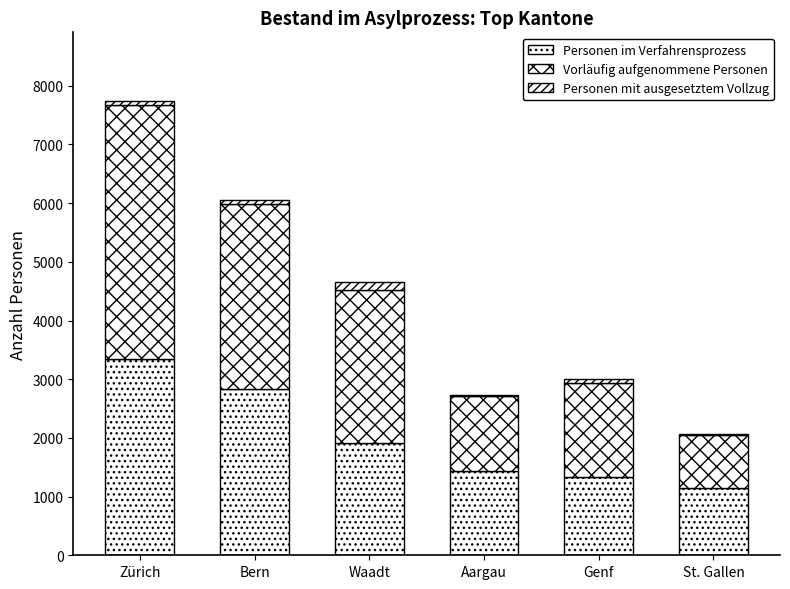

Does the chart contain stacked bars?

Yes